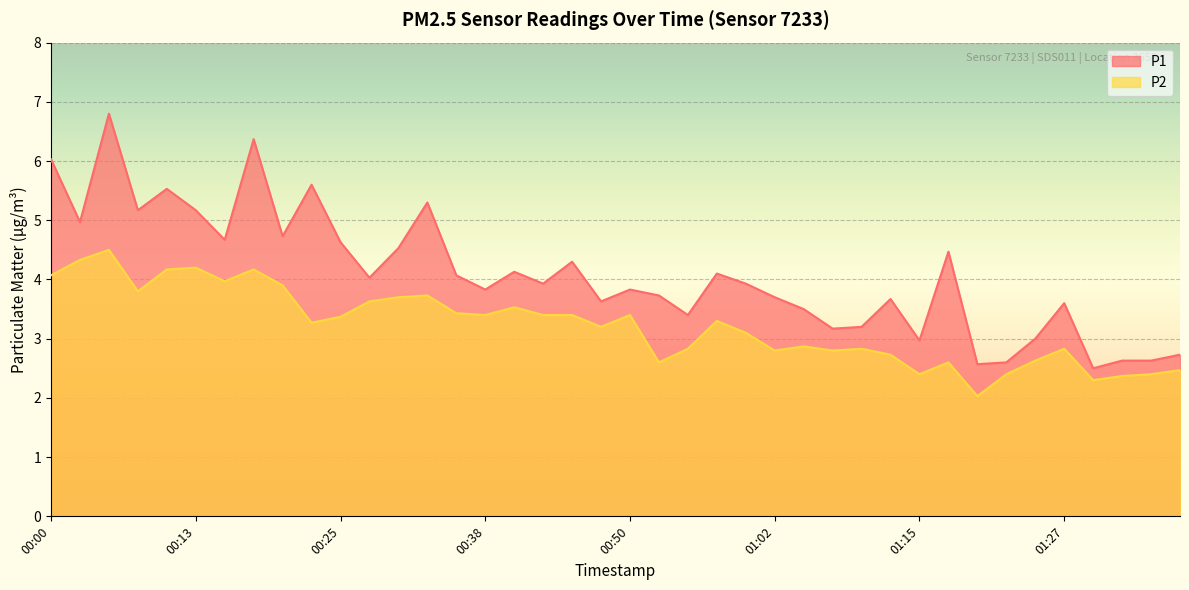

True or false: P2 has more than 1 points higher than both neighbors.

True